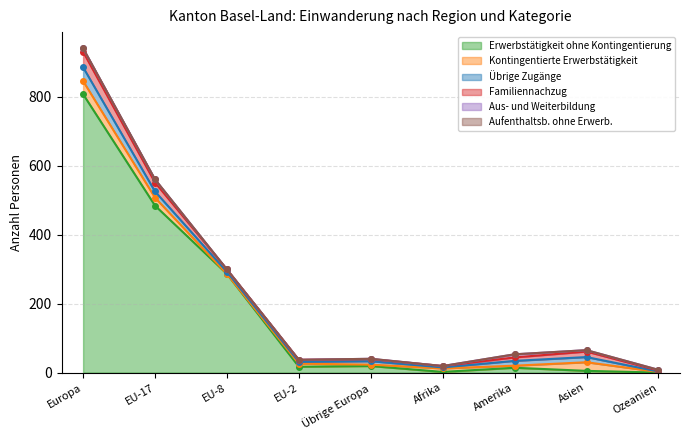

Is it true that Familiennachzug equals 3 at EU-2?

False